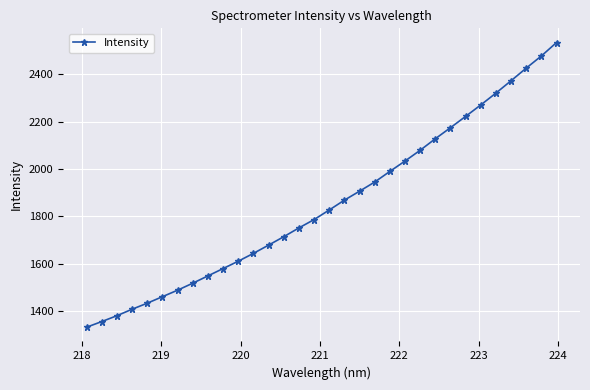

What is the sum of all values?

59248.0